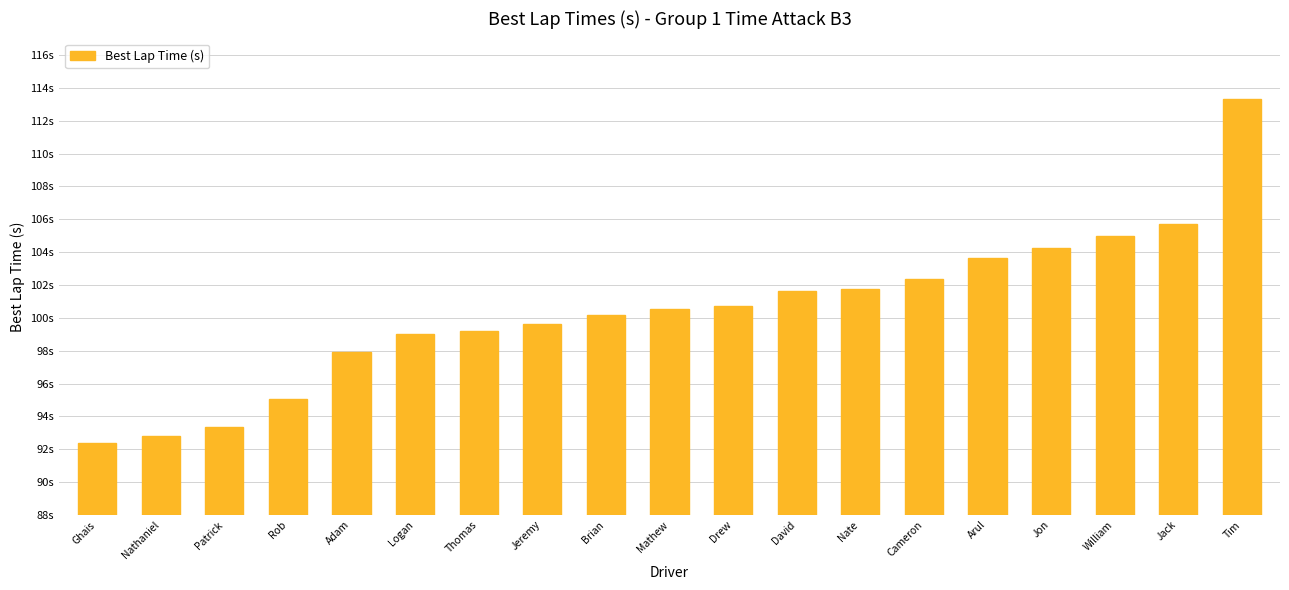

What is the sum of the values at Tim and Nate?

215.1